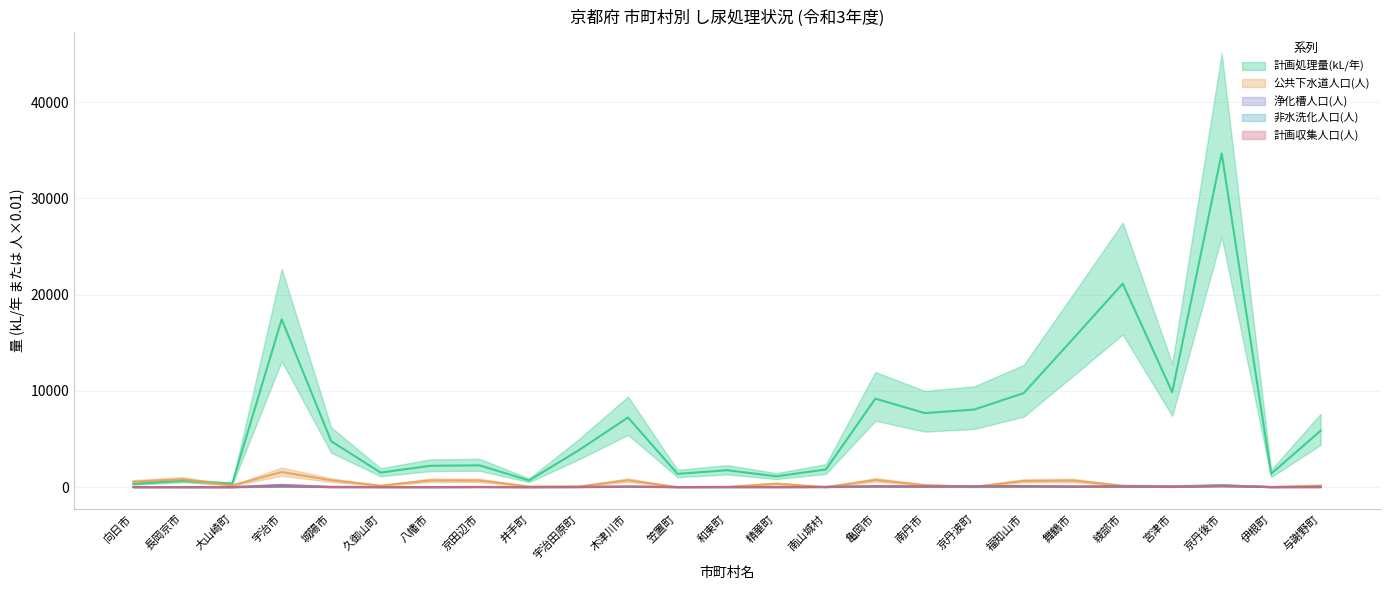

What is the maximum value for 浄化槽人口(人)?

236.7